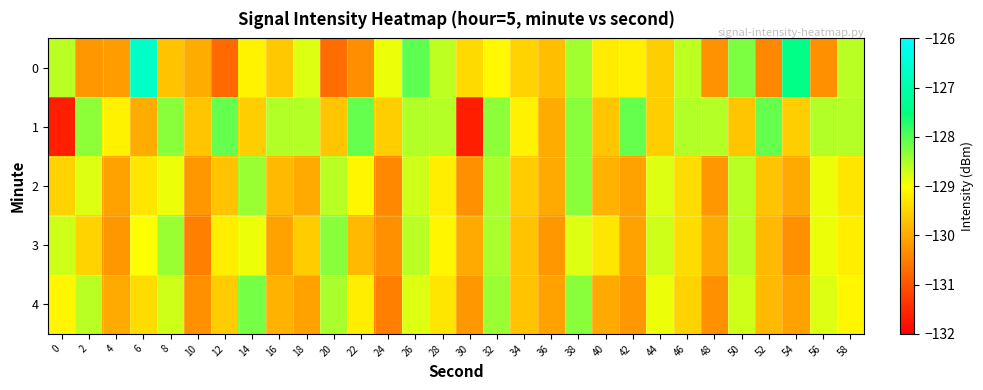

Rank the series at 52 from highest to lowest value.

1, 2, 3, 4, 0